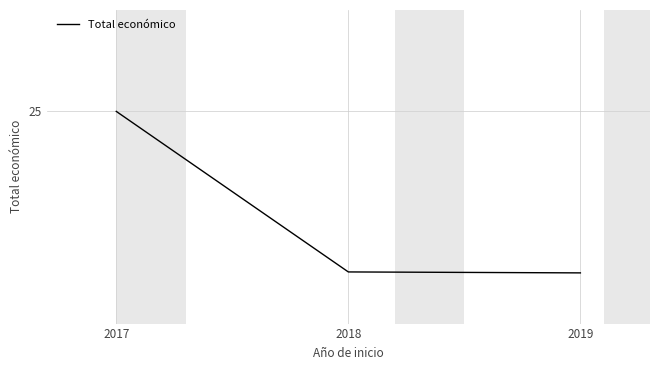

What is the value of the 2nd point from the left?

9.2